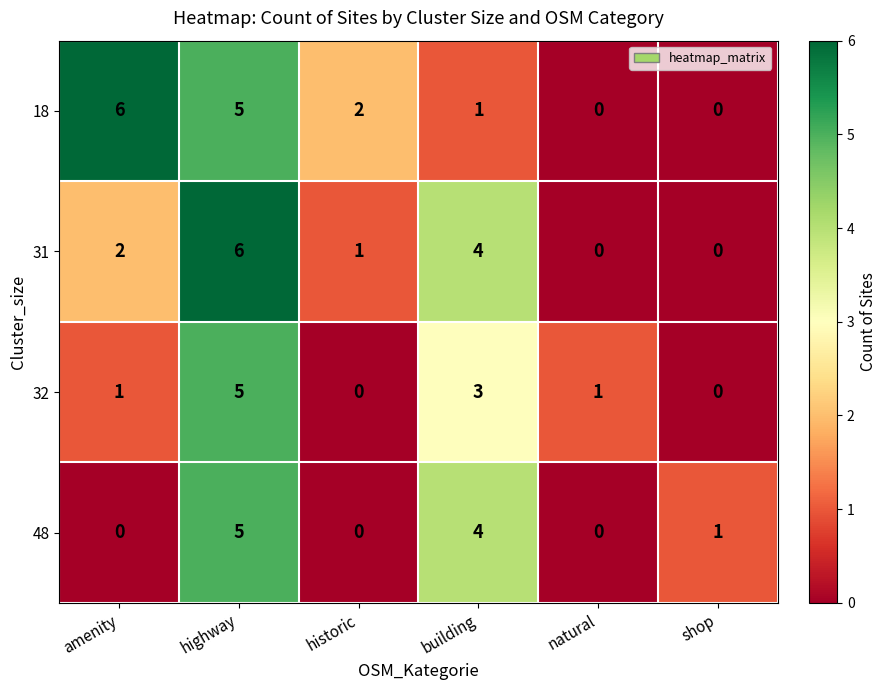

What is the difference between the highest and lowest values at building?

3